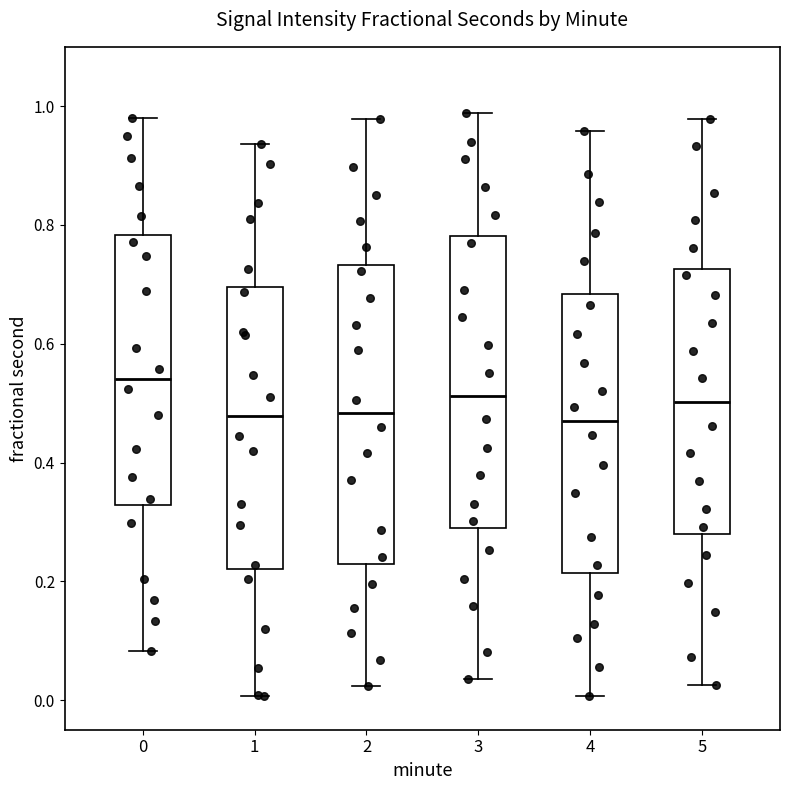

Reading left to right, transcribe this box plot: for each box, give where its median line is, the range the box spans, and where its two whiskers end, as read against the y-axis. The values are not printed on the chart, so give them approximately, as read against the axis.

0: median 0.54, box 0.32 to 0.78, whiskers 0.08 to 0.98
1: median 0.48, box 0.22 to 0.70, whiskers 0.00 to 0.94
2: median 0.48, box 0.22 to 0.74, whiskers 0.02 to 0.98
3: median 0.52, box 0.28 to 0.78, whiskers 0.04 to 0.98
4: median 0.48, box 0.22 to 0.68, whiskers 0.00 to 0.96
5: median 0.50, box 0.28 to 0.72, whiskers 0.02 to 0.98